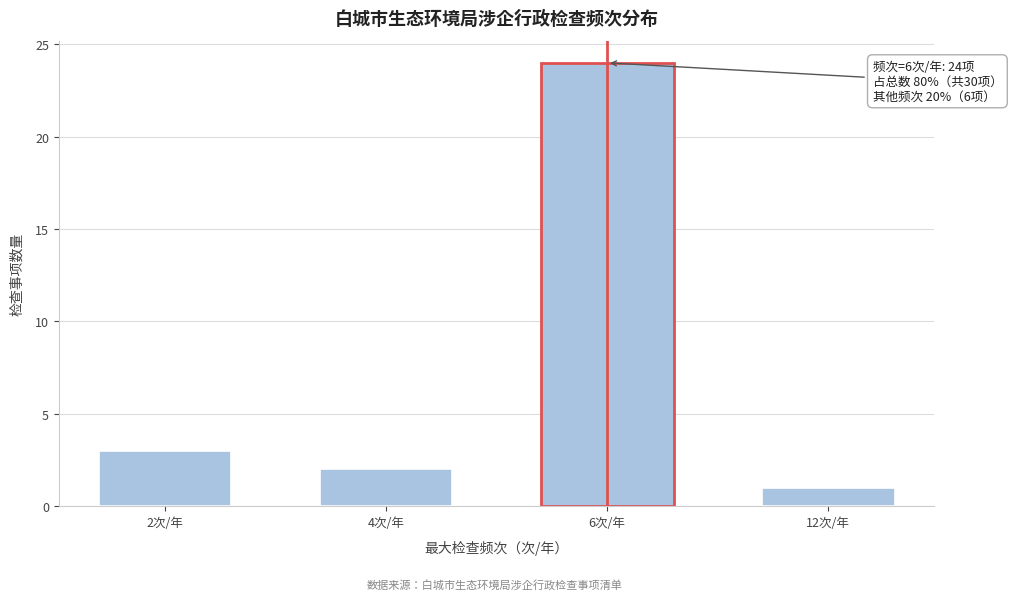

Reading left to right, list all the values displayed in this chart.

3	2	24	1